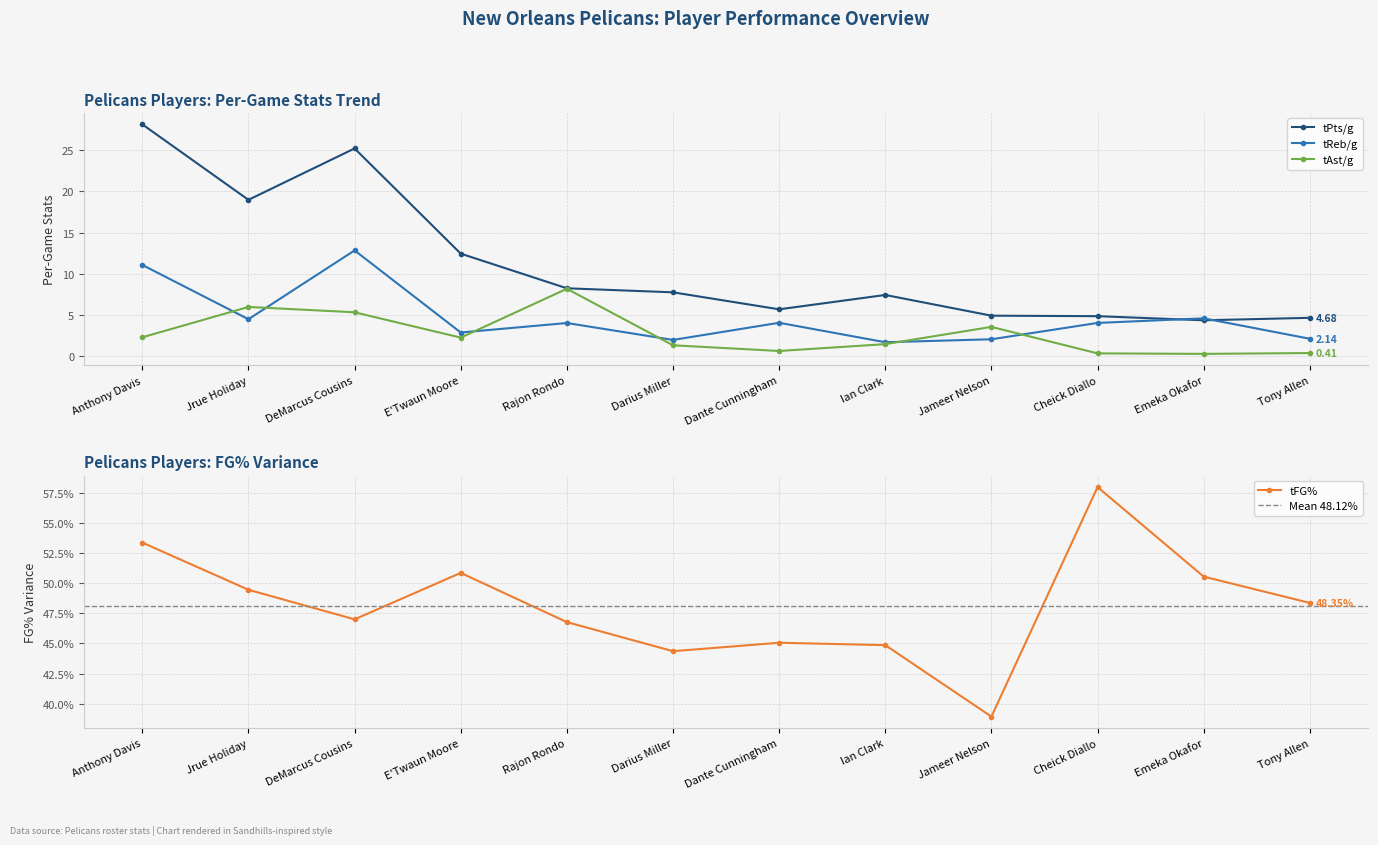

In tFG%, how many points are lower than both neighbors (excluding endpoints)?

3